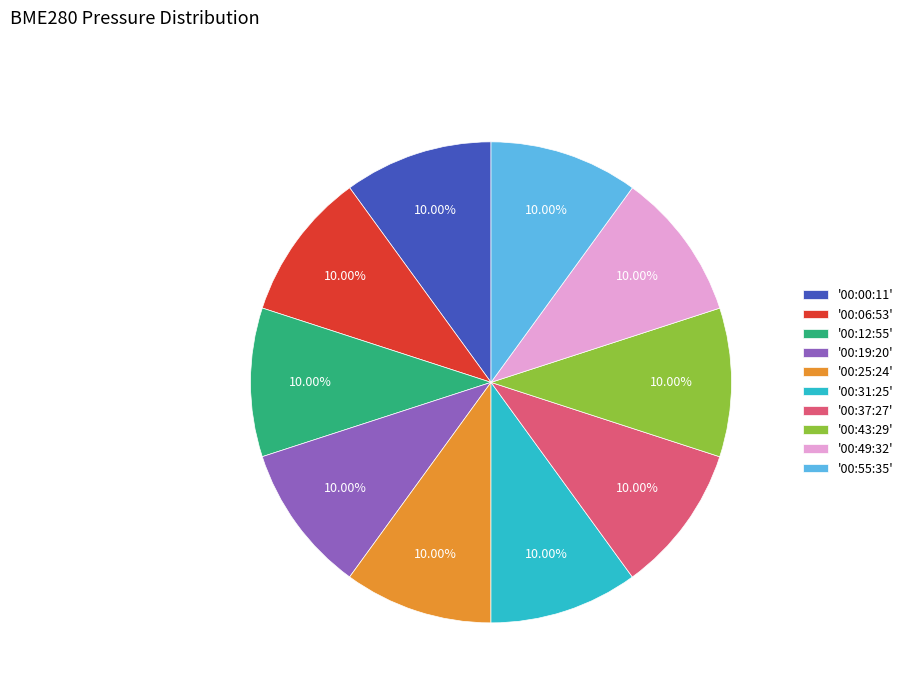

What is the ratio of the value at '00:12:55' to the value at '00:43:29'?

1.0